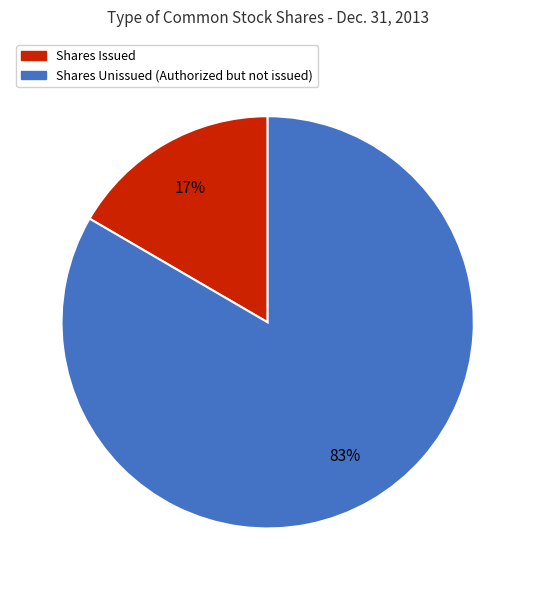

Is there any slice that represents more than half of the pie?

Yes